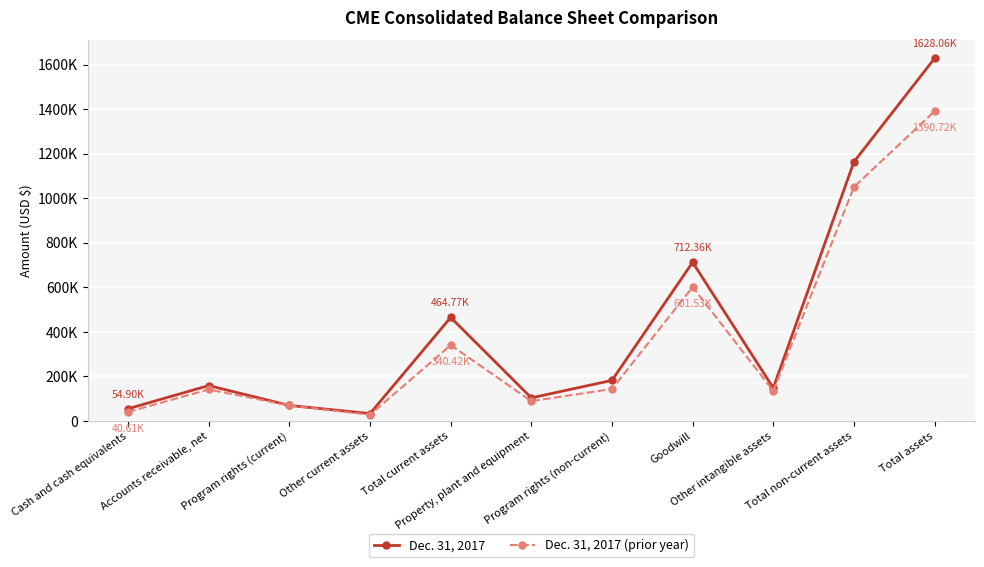

What are all the series names shown in the legend?

Dec. 31, 2017, Dec. 31, 2017 (prior year)